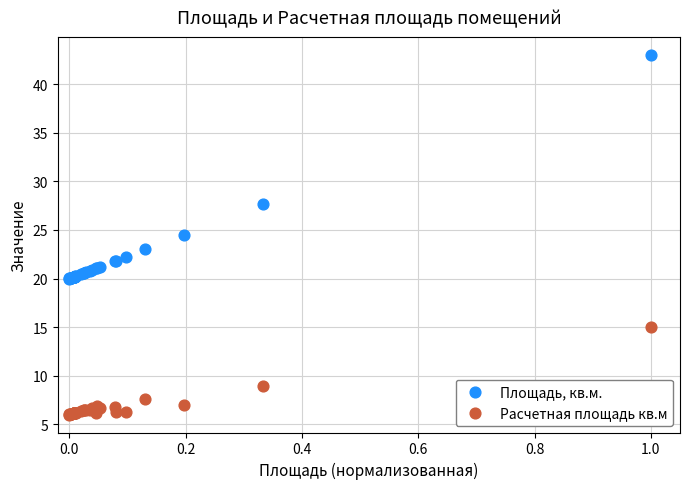

Which series reaches the maximum Y coordinate?

Площадь, кв.м.